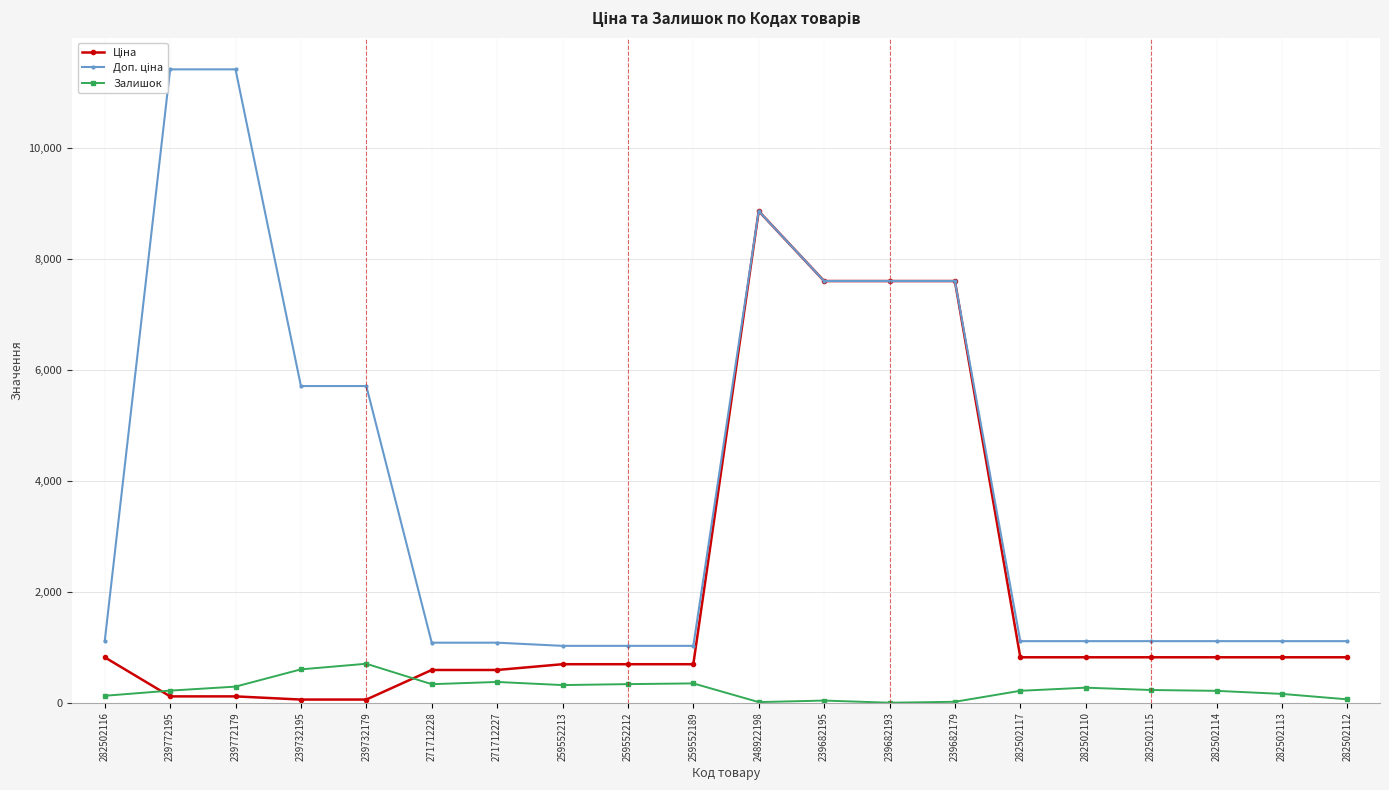

Which has a higher value, 259552189 or 259552213?

259552189